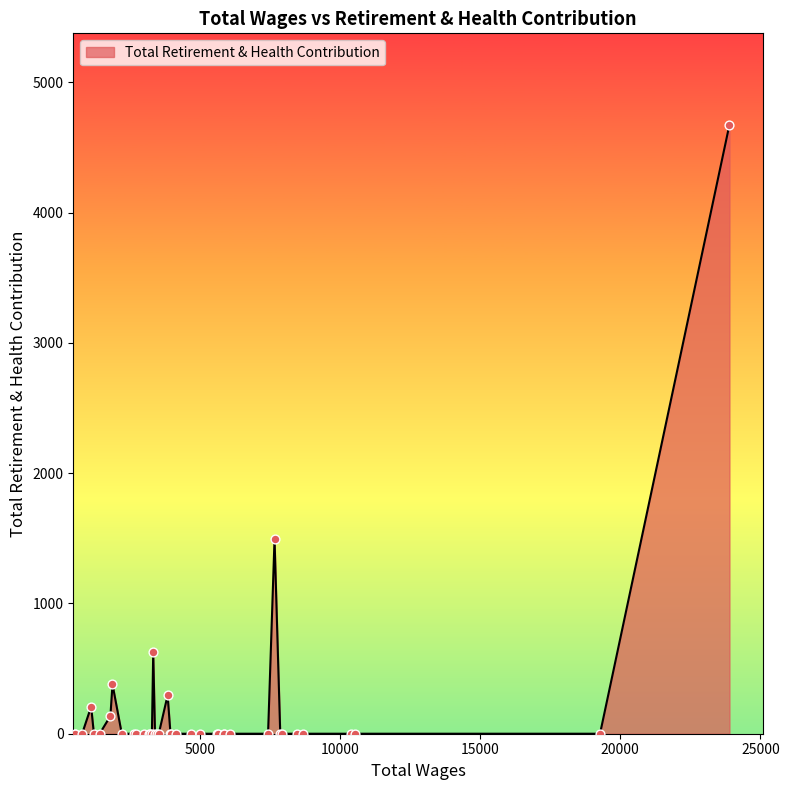

What is the difference between the maximum and minimum values?

4674